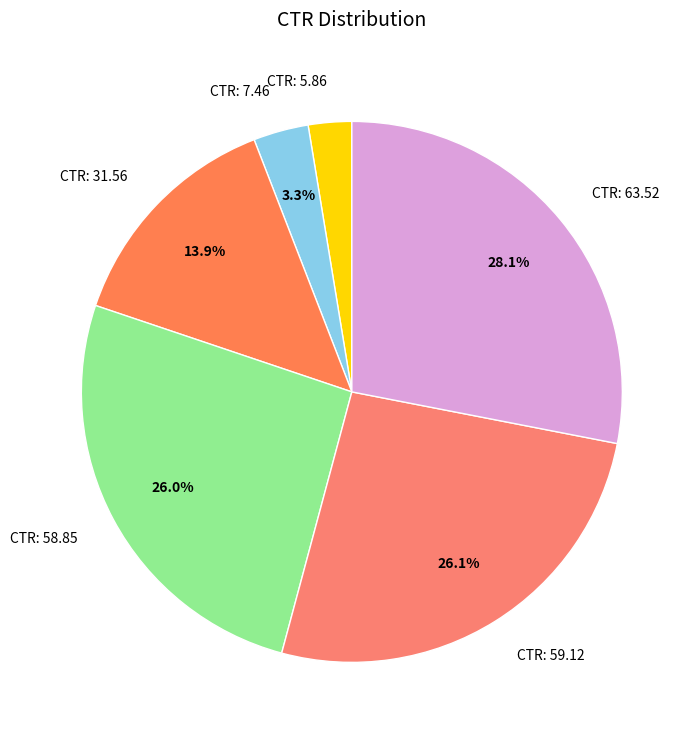

Is there any slice that represents more than half of the pie?

No